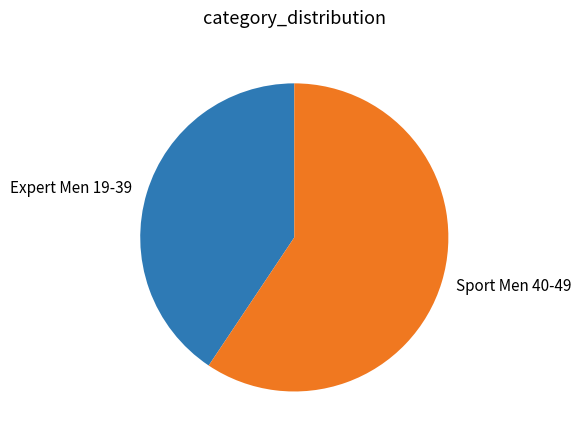

Is it true that Sport Men 40-49 is 67% of the pie?

False